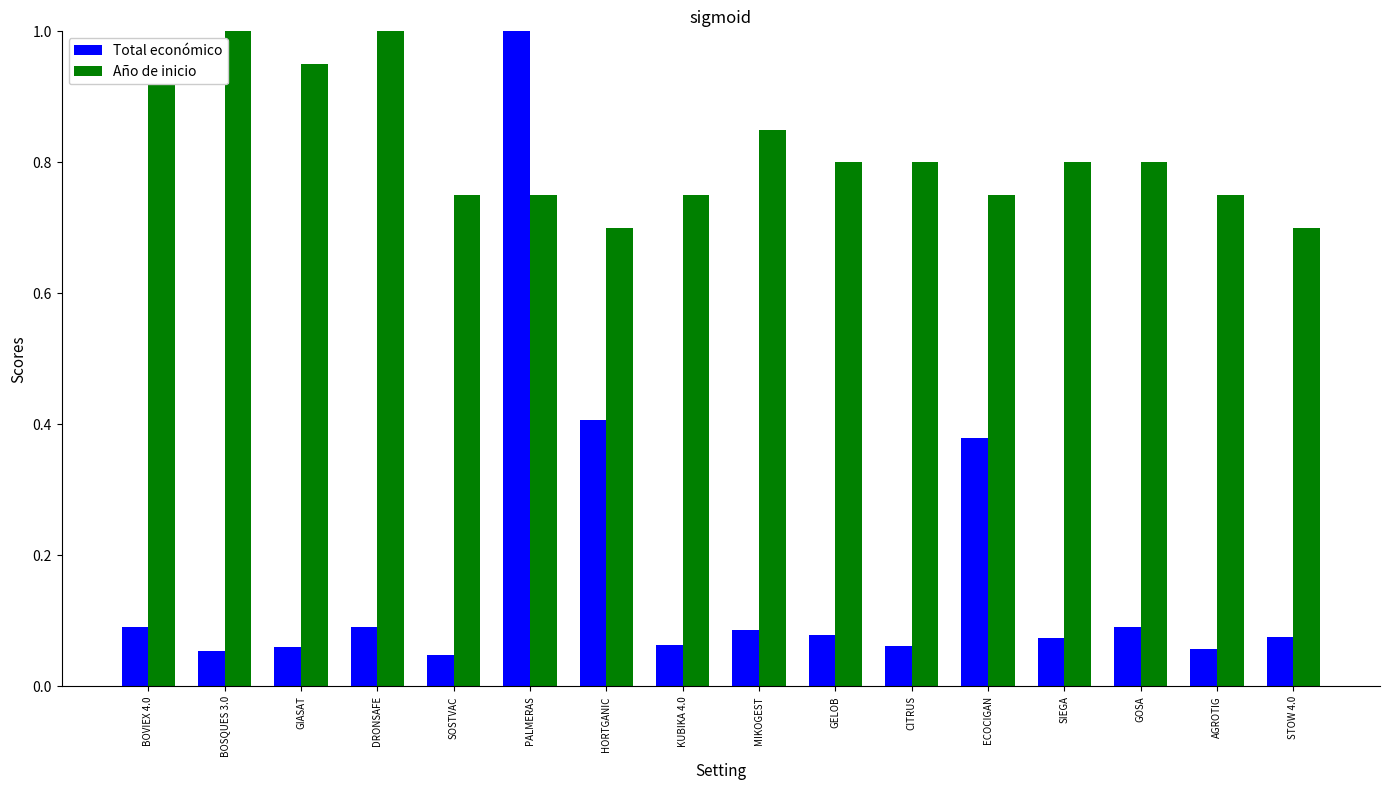

The value of Total económico at DRONSAFE is 0.1. True or false?

True